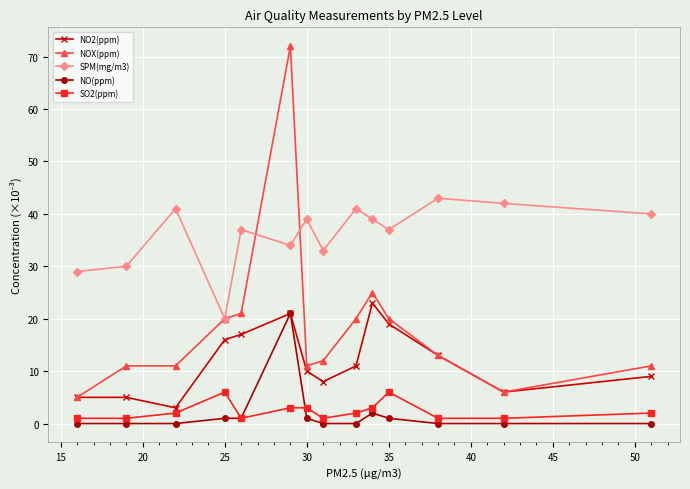

Which series has the largest total across all categories?

SPM(mg/m3)